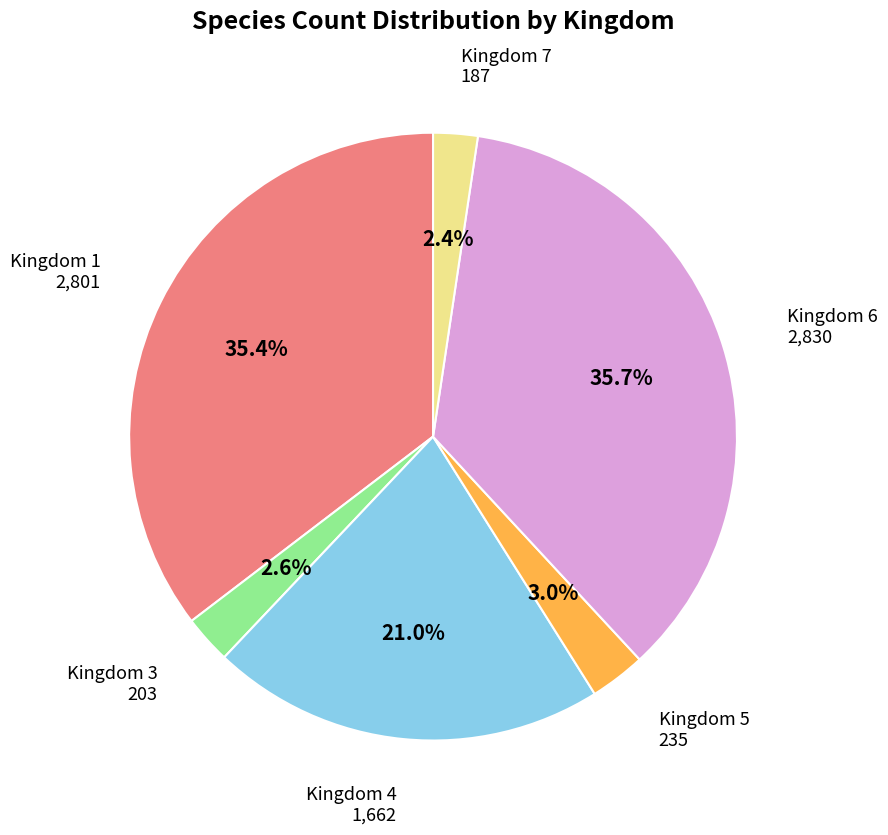

How many slices are in this pie chart?

6